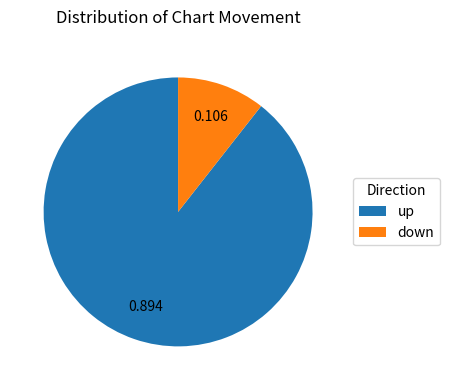

Rank the categories by value from highest to lowest.

up, down